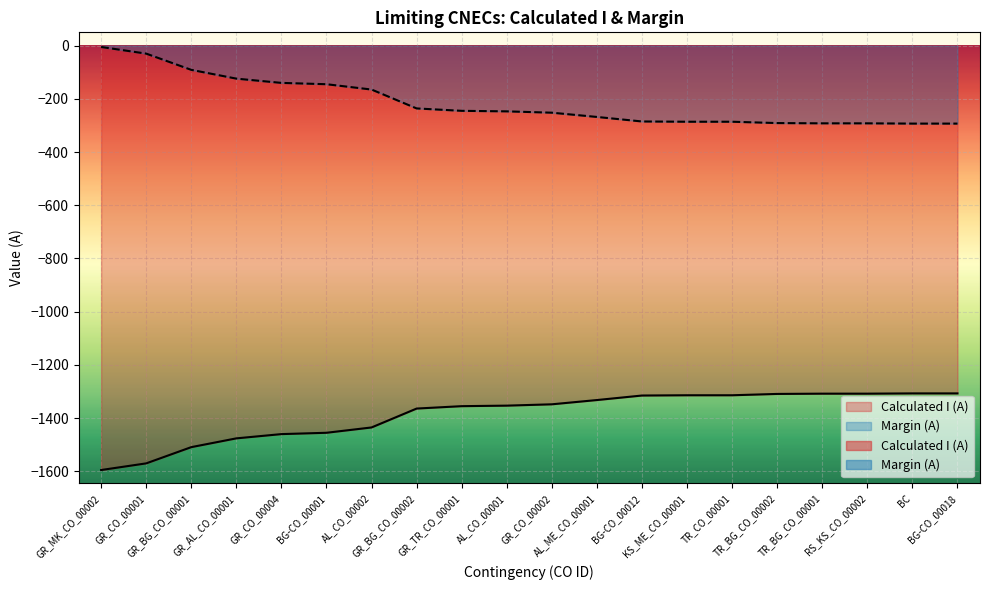

What is the average value of the Calculated I (A) series?

-213